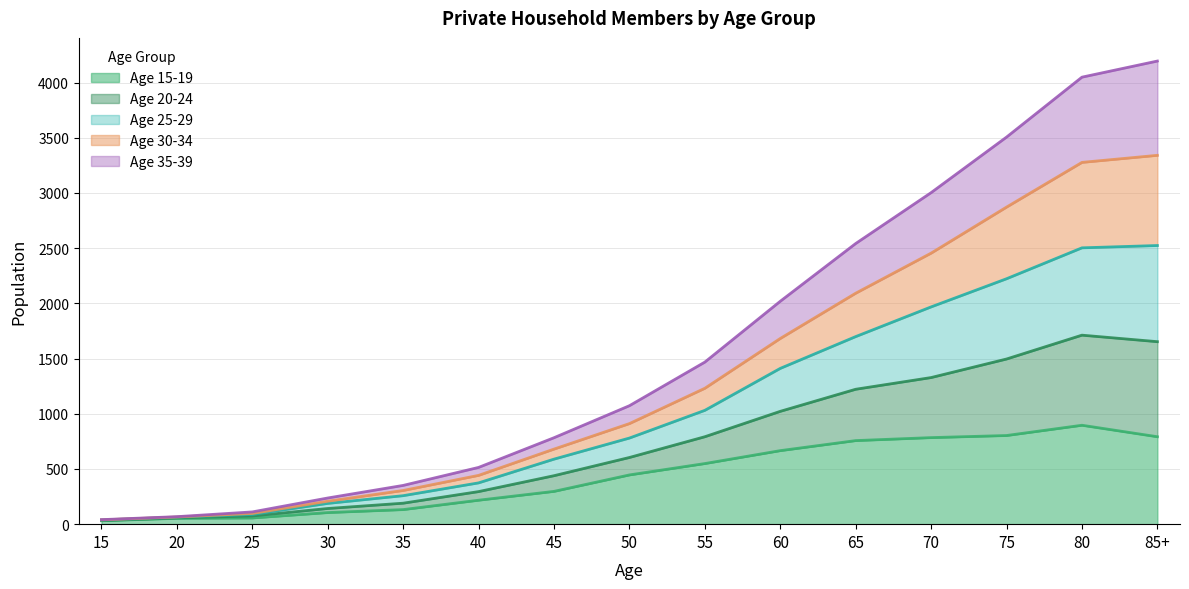

What is the difference between the highest and lowest values at 25?

55